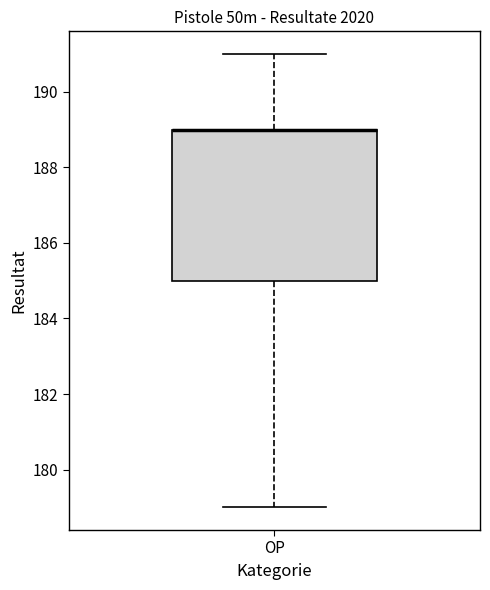

Transcribe this box plot: give where the median line is, the range the box spans, and where the two whiskers end, as read against the y-axis. The values are not printed on the chart, so give them approximately, as read against the axis.

median 189 (drawn on the box's upper edge), box 185 to 189, whiskers 179 to 191